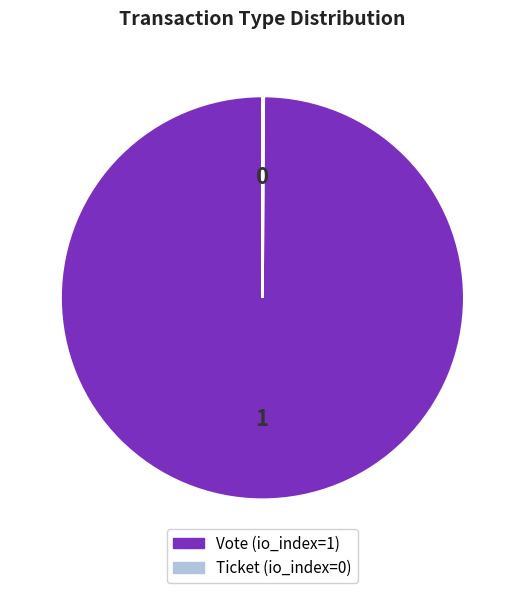

Is it true that Vote is 100% of the pie?

True